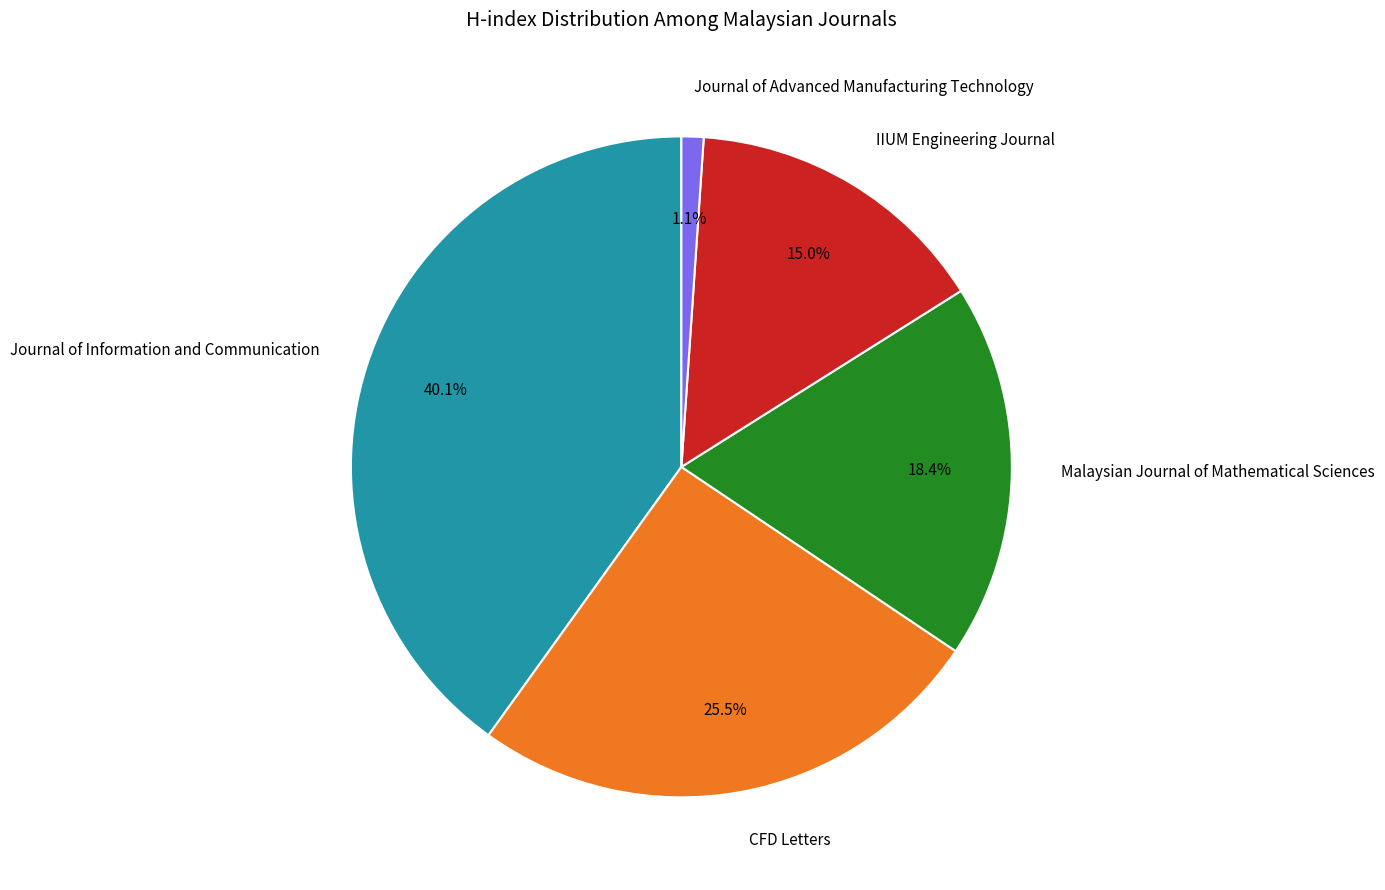

Approximately how many times larger is the value at CFD Letters compared to IIUM Engineering Journal?

1.7